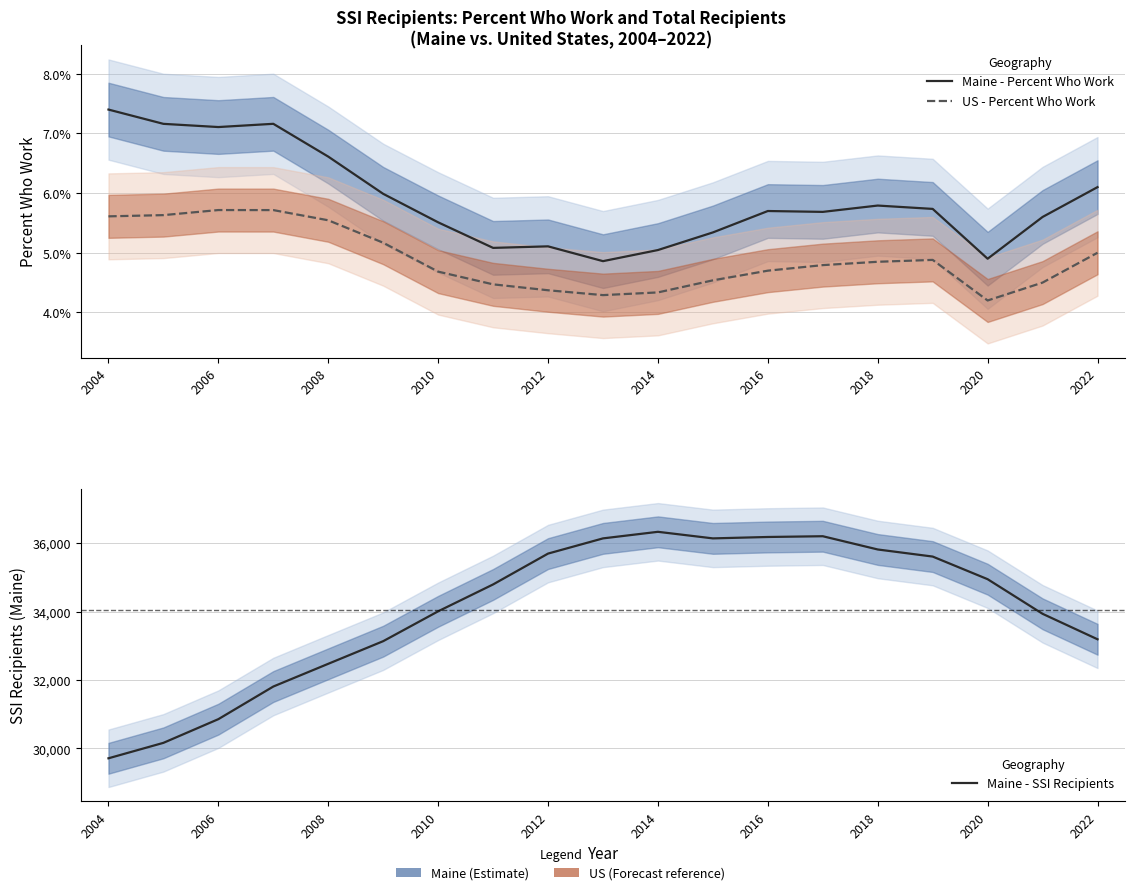

True or false: US - Percent Who Work has more than 0 interior local peaks.

True